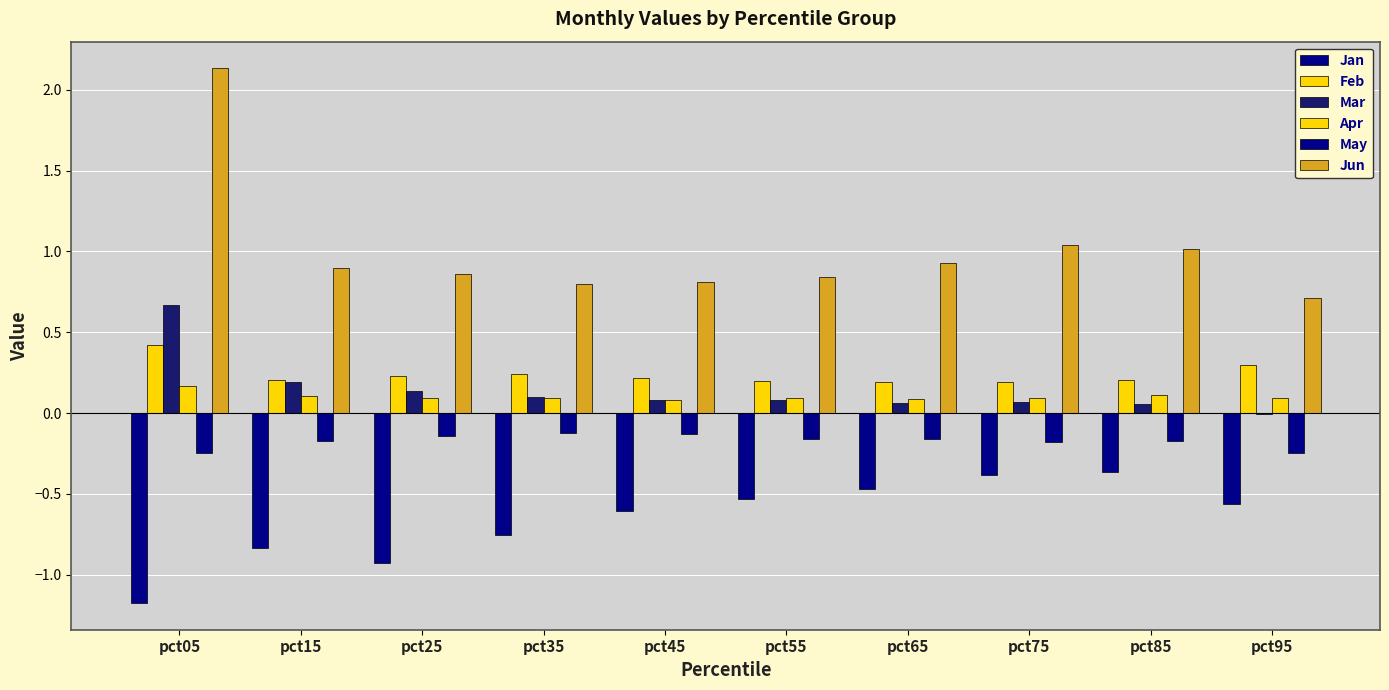

What is the difference between the highest and lowest values at pct45?

1.4